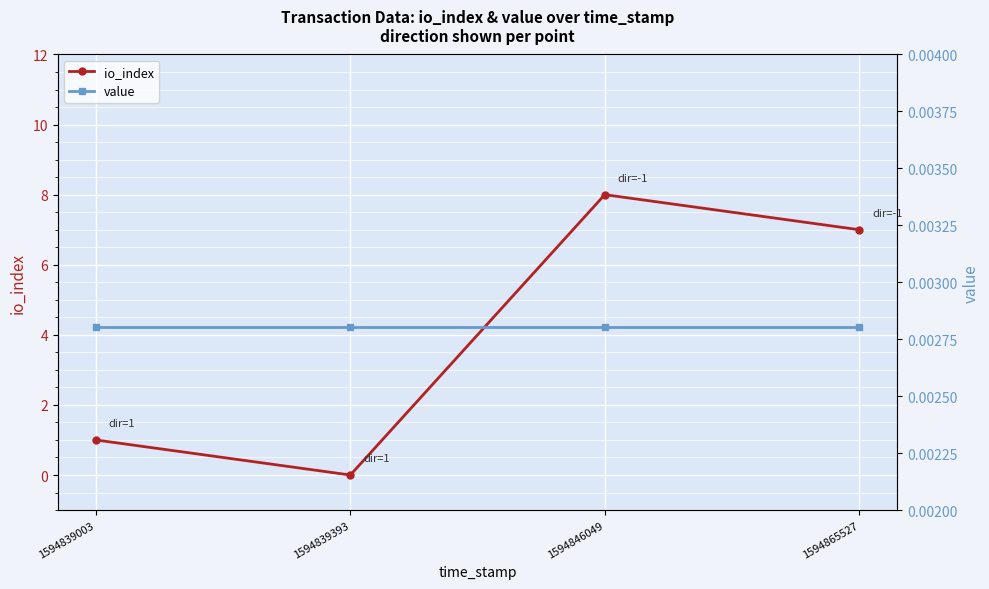

At which category is the sum across all series the highest?

1594846049